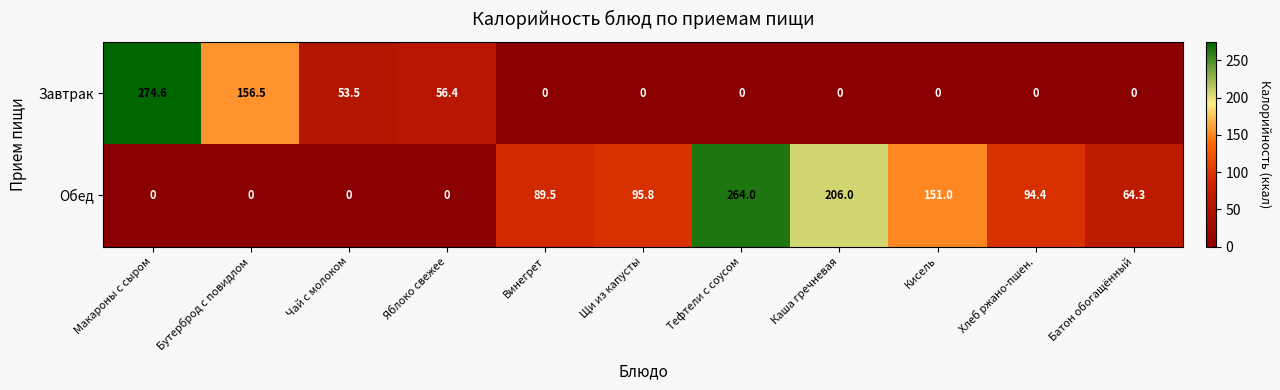

What is the average value of the Завтрак series?

49.2